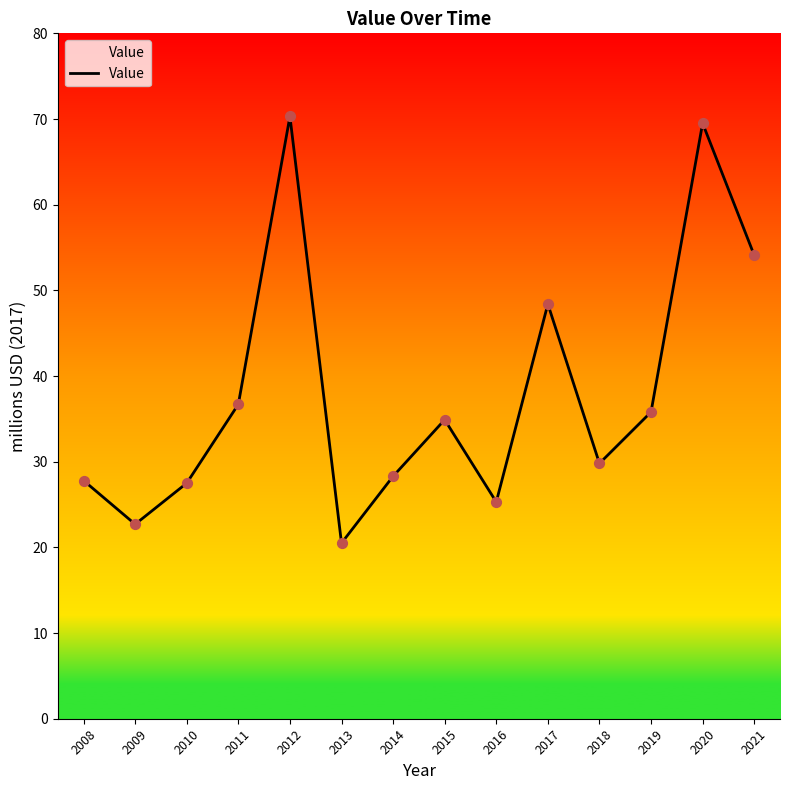

What is the change in value from 2009 to 2012?

+47.6